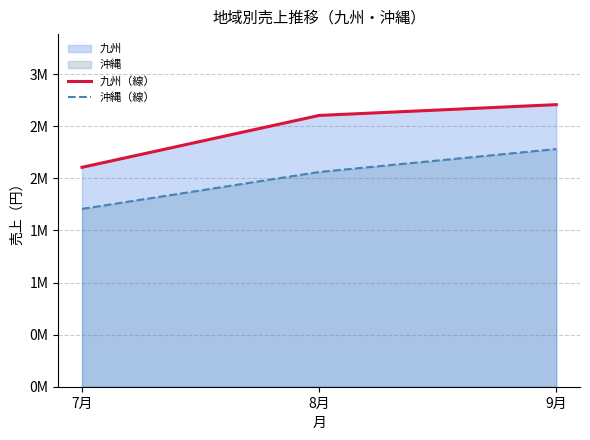

What is the total value across all series at 8月?

4664270